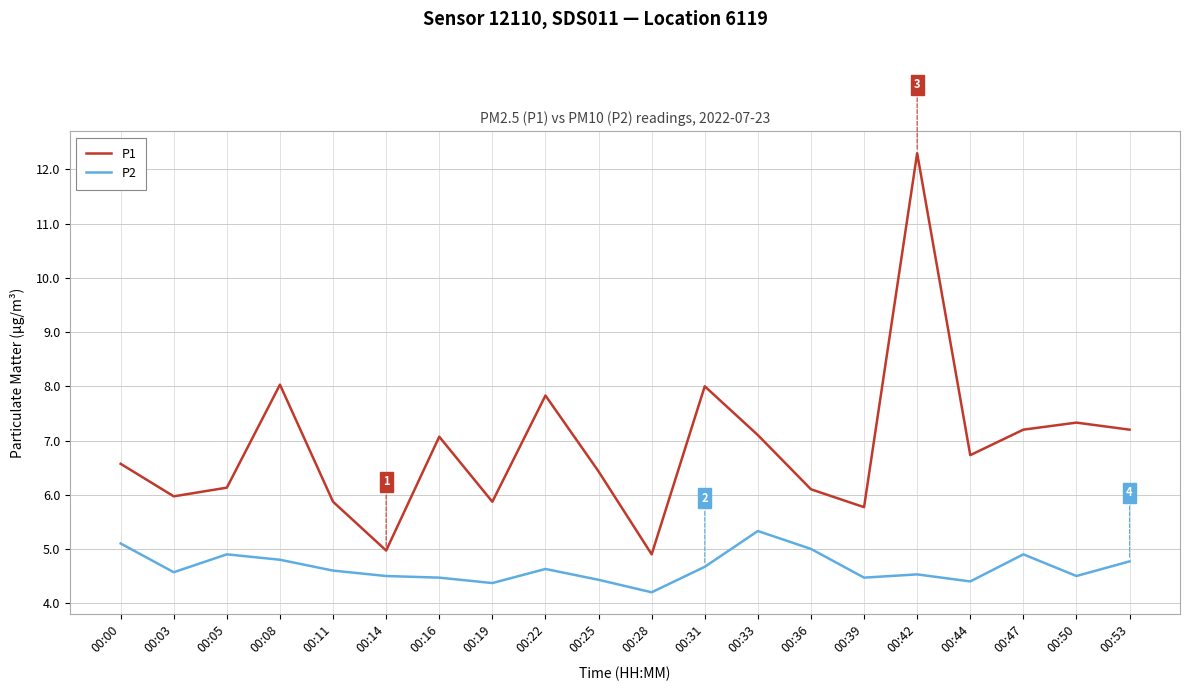

Which series has the largest range (max minus min)?

P1